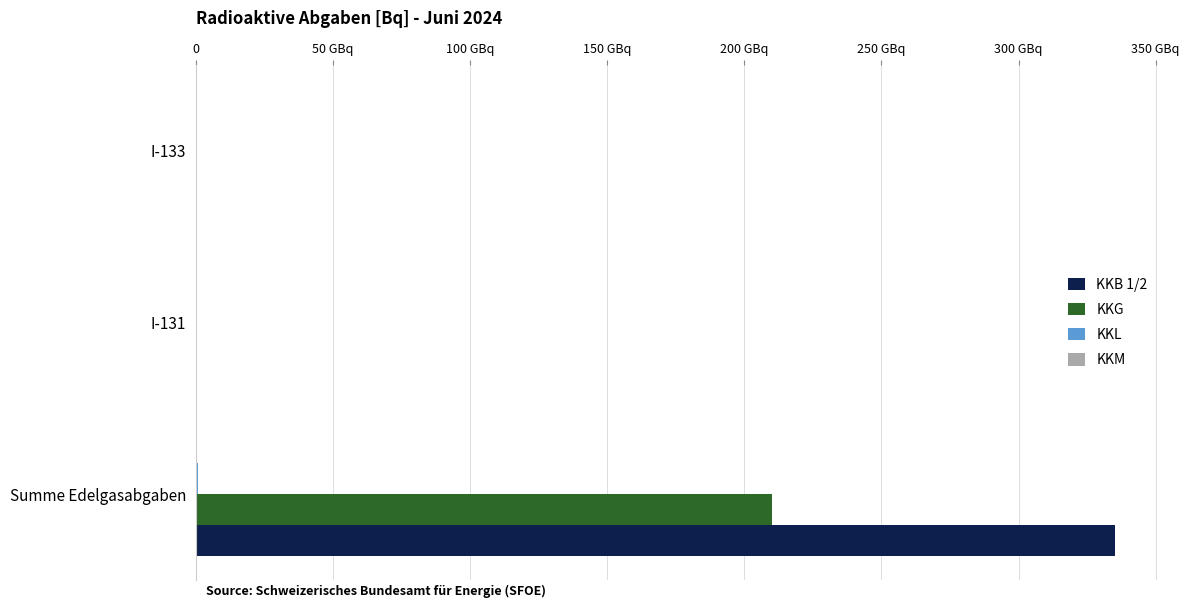

Rank the series by their maximum value, from lowest to highest.

KKM, KKL, KKG, KKB 1/2